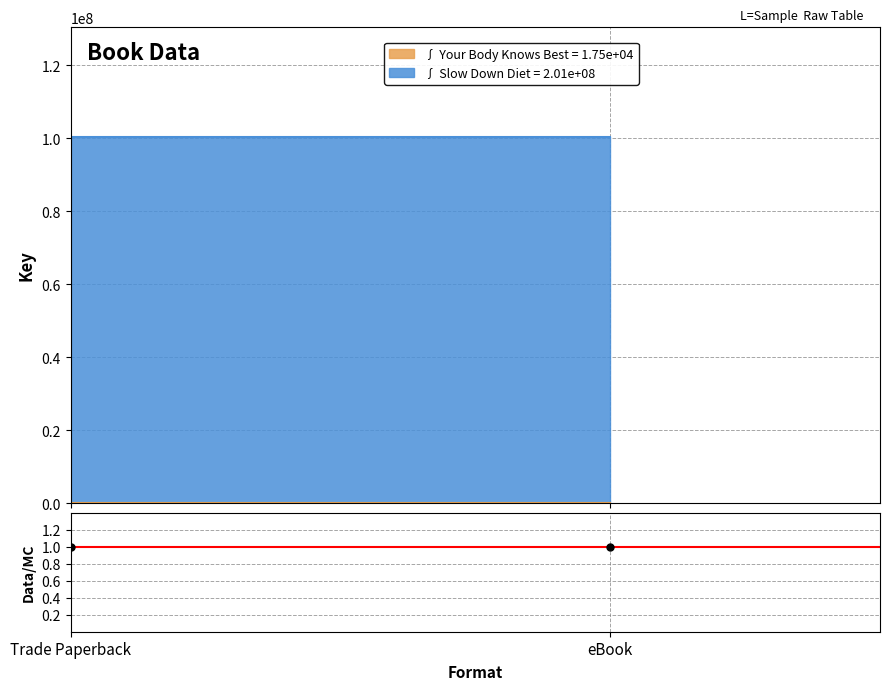

Which category has the lowest value in the Your Body Knows Best series?

Trade Paperback